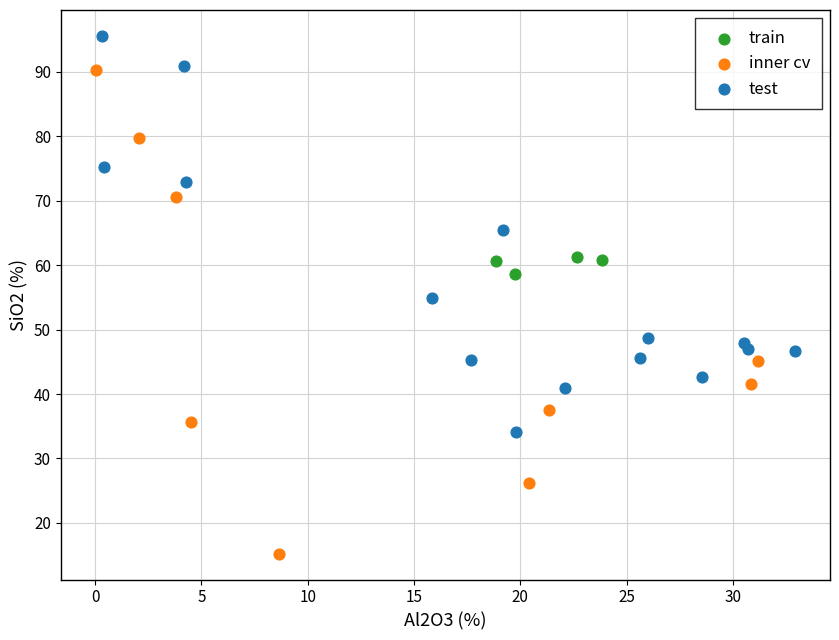

Which series has the widest spread of Y values?

inner cv